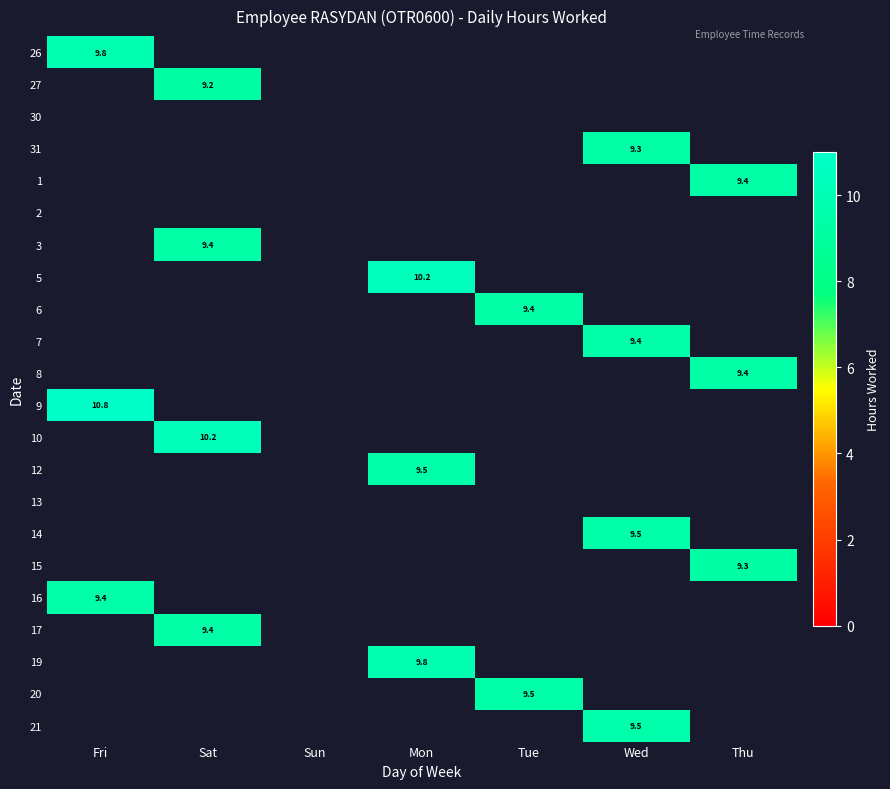

Rank the categories by 5 value from highest to lowest.

Mon, Fri, Sat, Sun, Tue, Wed, Thu